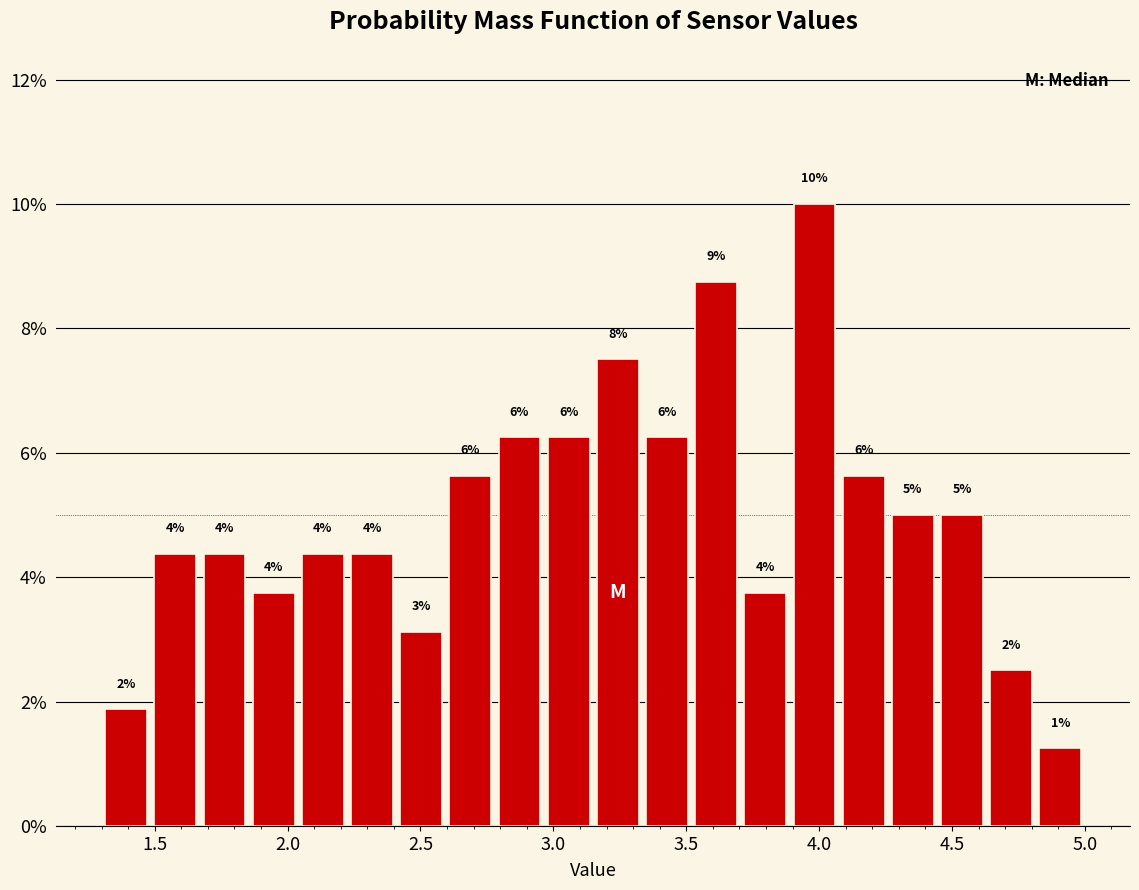

Read against the x-axis, roughly where is the centre of the tallest bar?

4.00